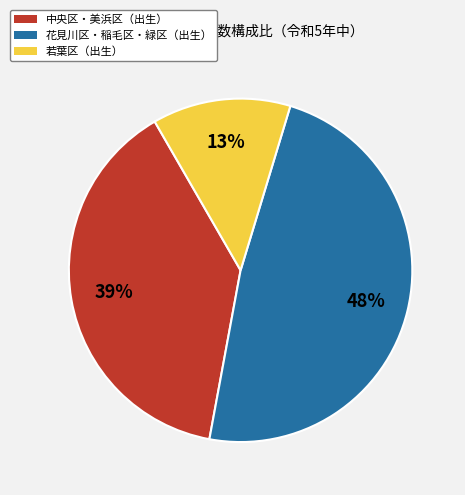

To the nearest percent, what is the average slice percentage?

33%